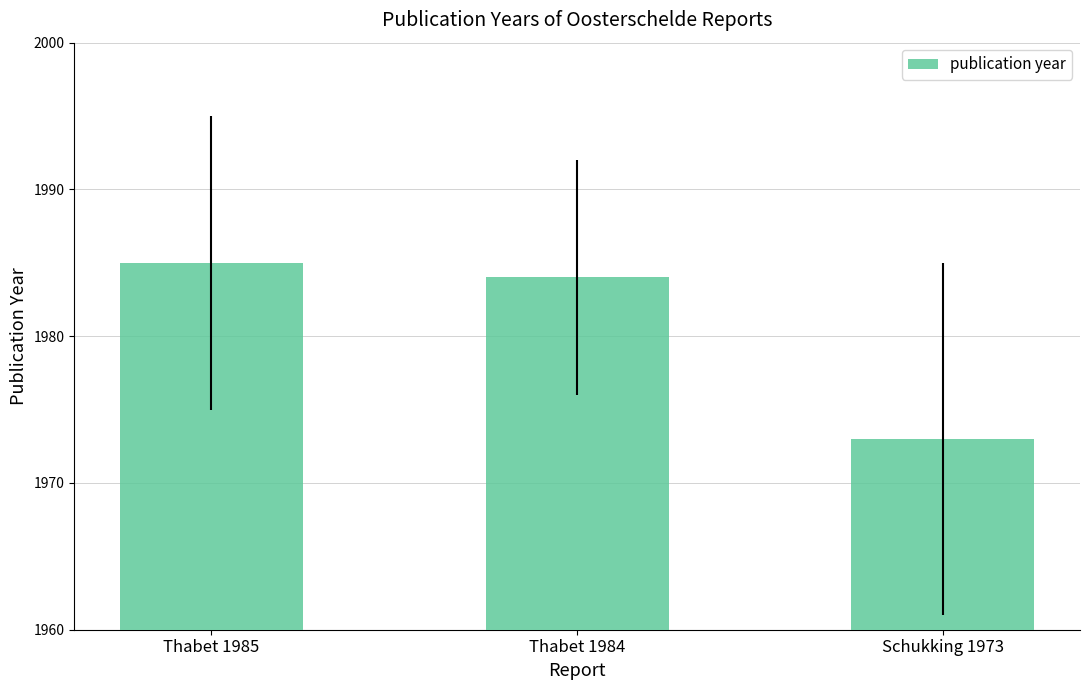

Which category has the lowest value across all series?

Schukking 1973